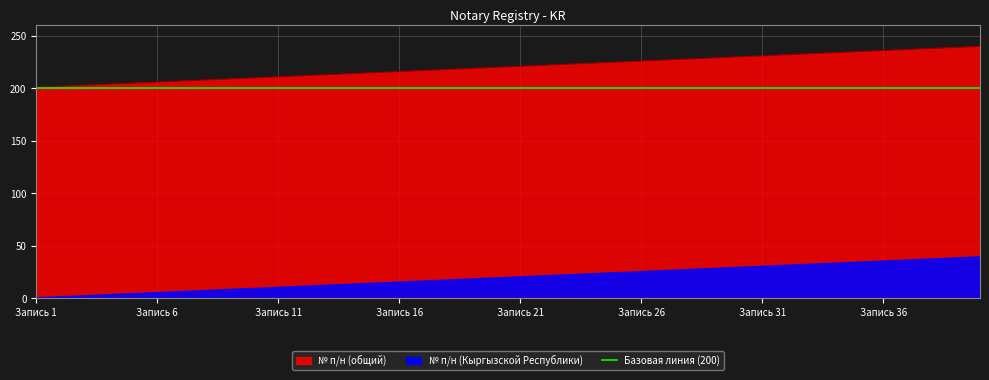

What is the value of the 18th point from the left?

218